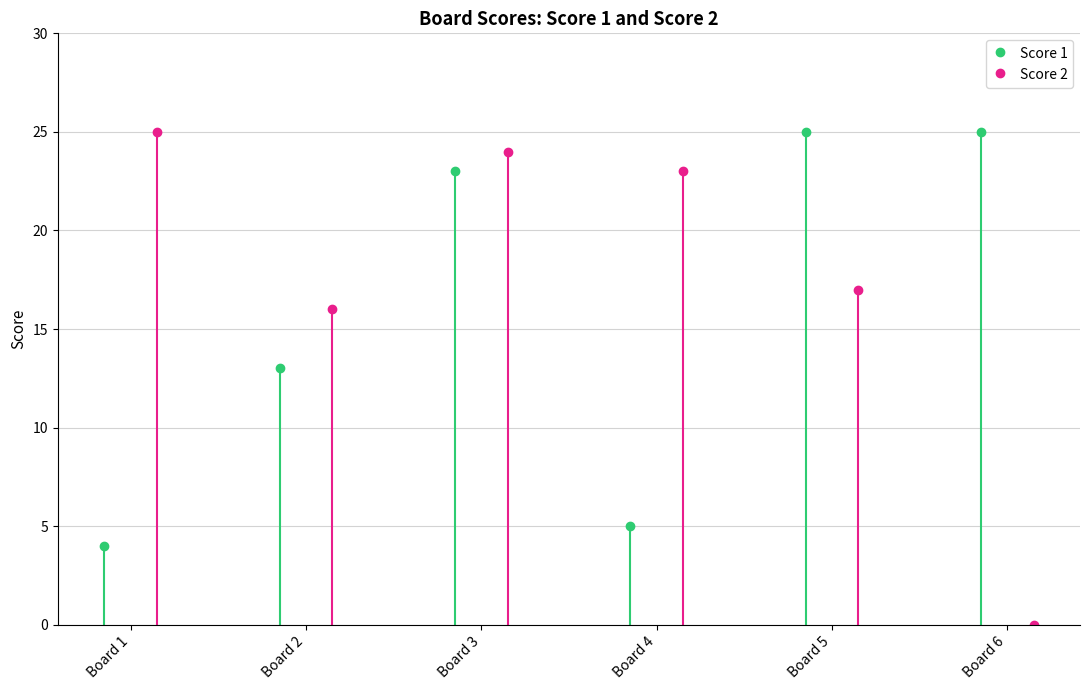

Rank the series by their maximum value, from lowest to highest.

Score 1, Score 2